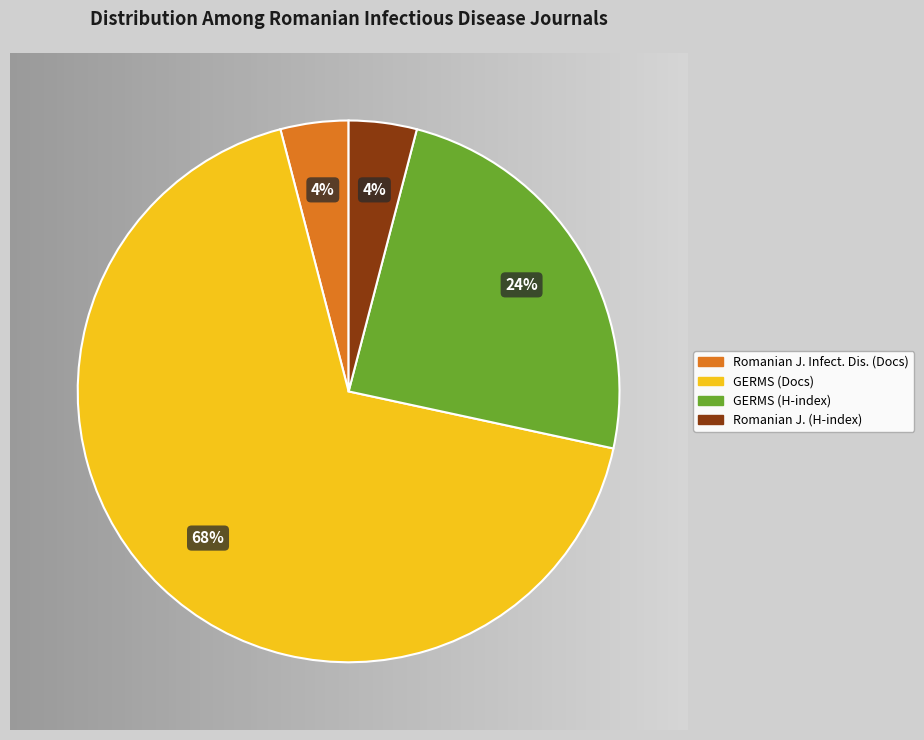

To the nearest percent, what is the difference between the largest and smallest slice percentages?

64%